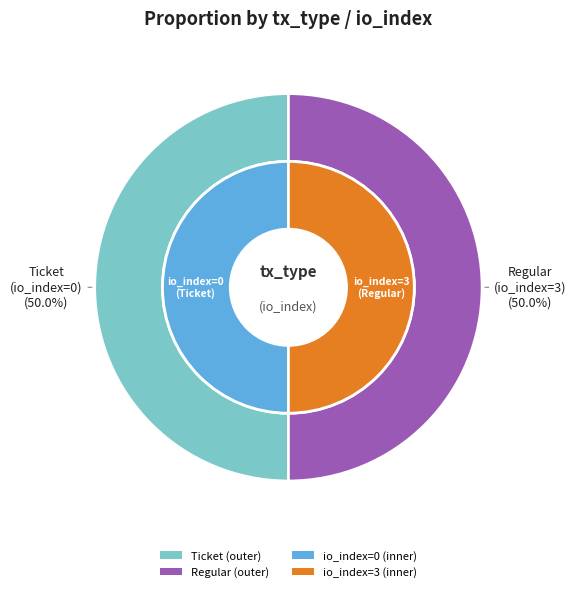

What is the total percentage of Ticket (io_index=0) and Regular (io_index=3)?

100.0%